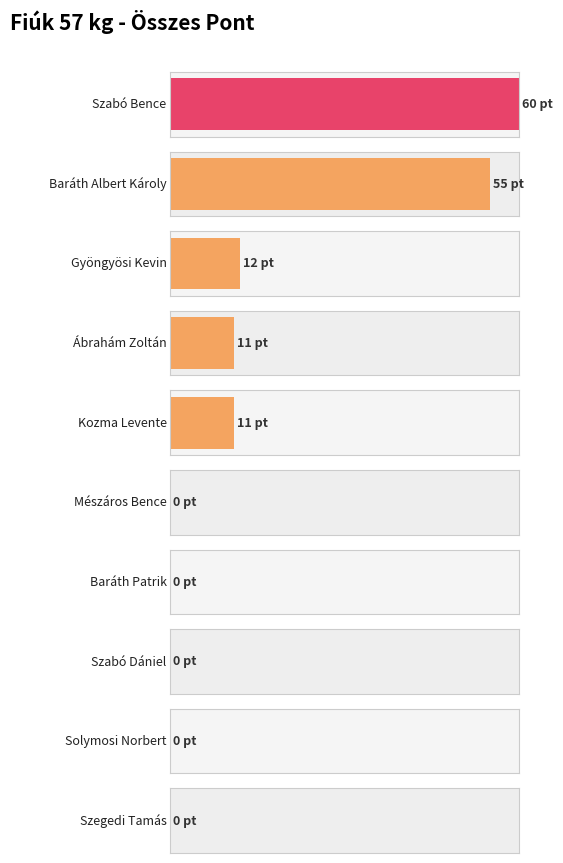

Are the bars horizontal?

Yes